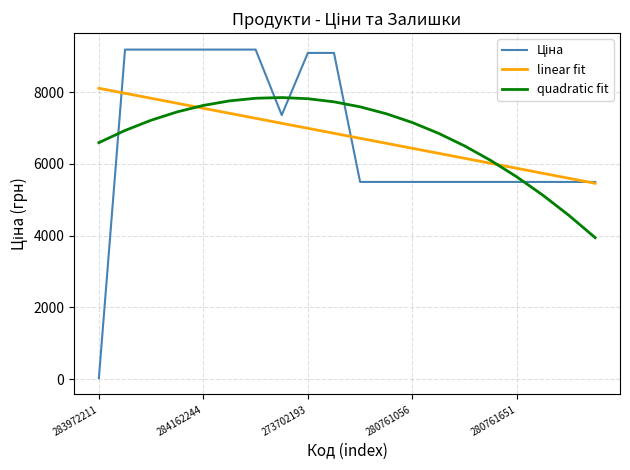

What is the maximum value for quadratic fit?

7848.9